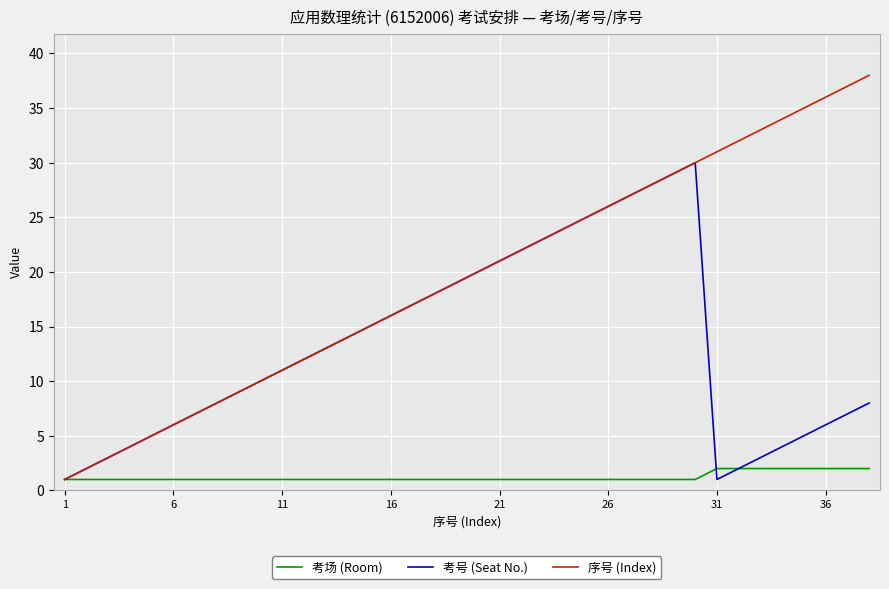

Which series has the widest spread of values?

序号 (Index)